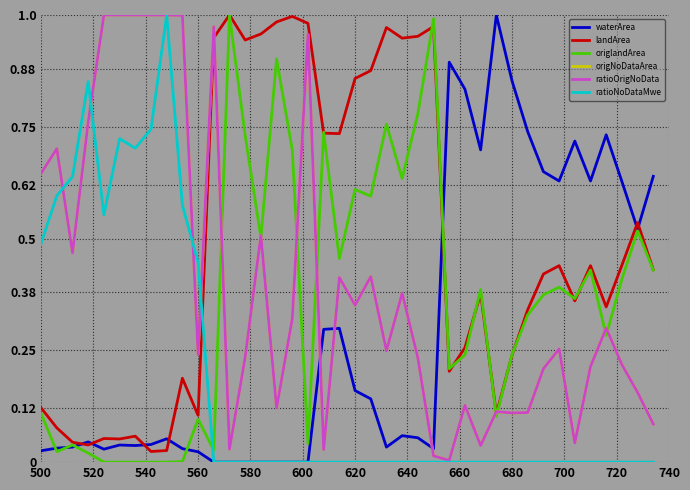

Which series has the largest total across all categories?

landArea